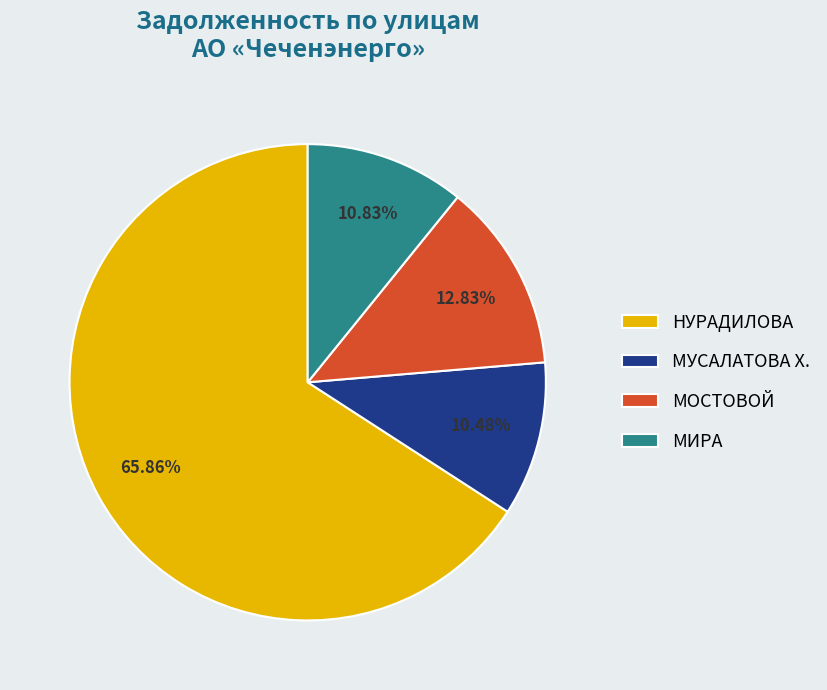

Which has a higher value, МОСТОВОЙ or НУРАДИЛОВА?

НУРАДИЛОВА